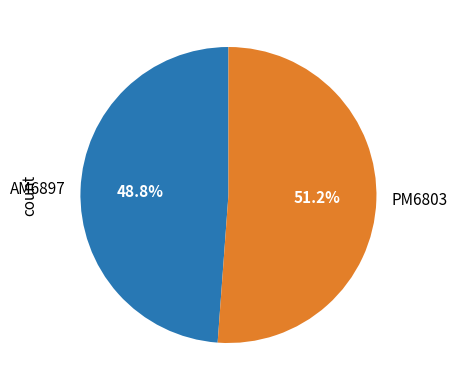

How many segments does this pie chart have?

2